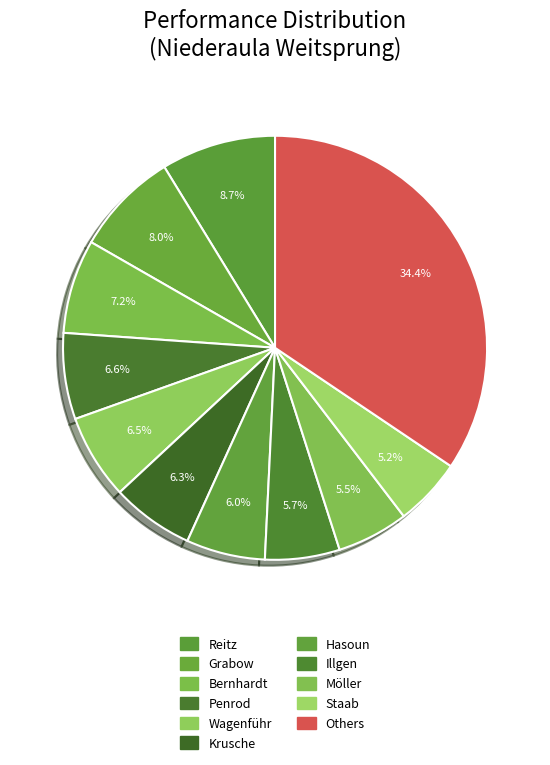

How many segments does this pie chart have?

11